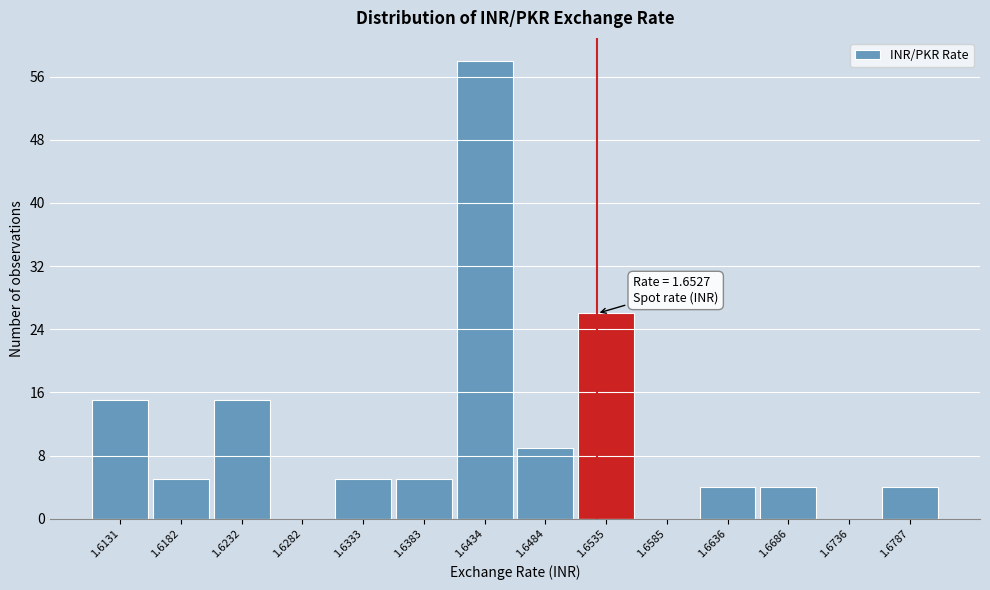

Over which range of the x-axis is the bar tallest?

1.641 to 1.646